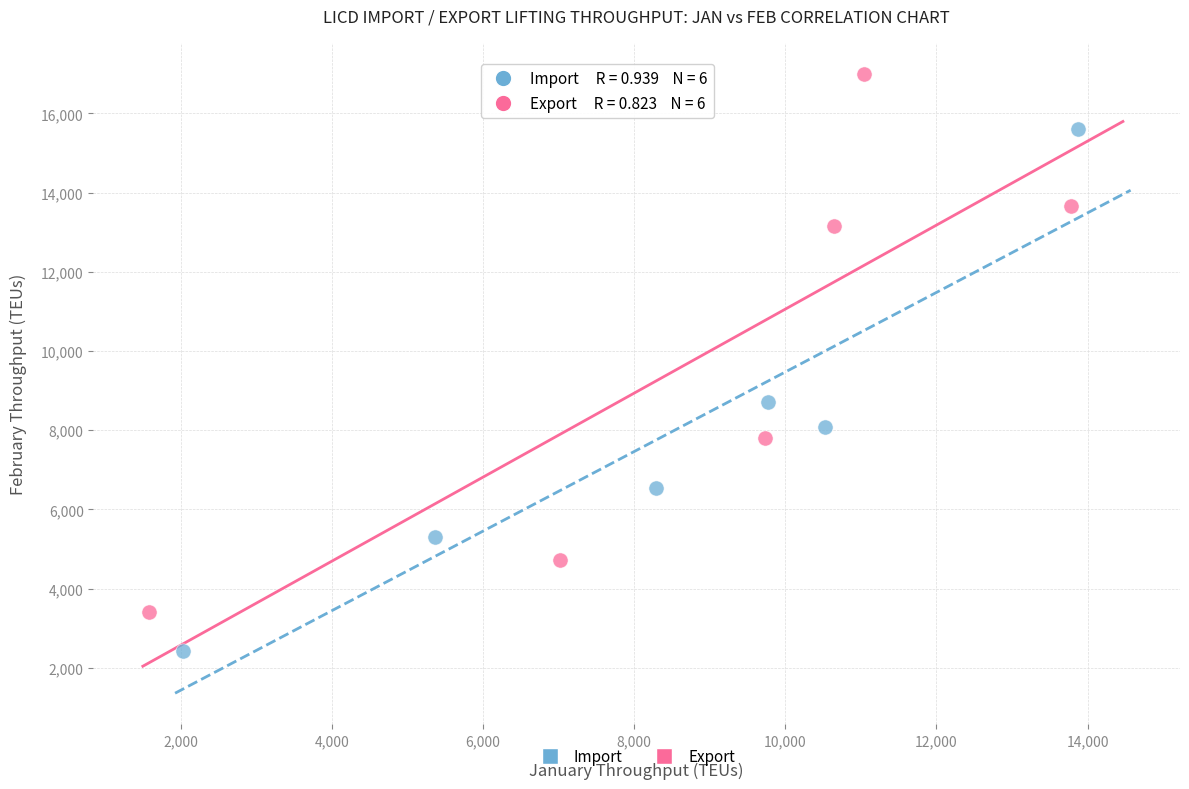

Which series has the widest spread of Y values?

Export